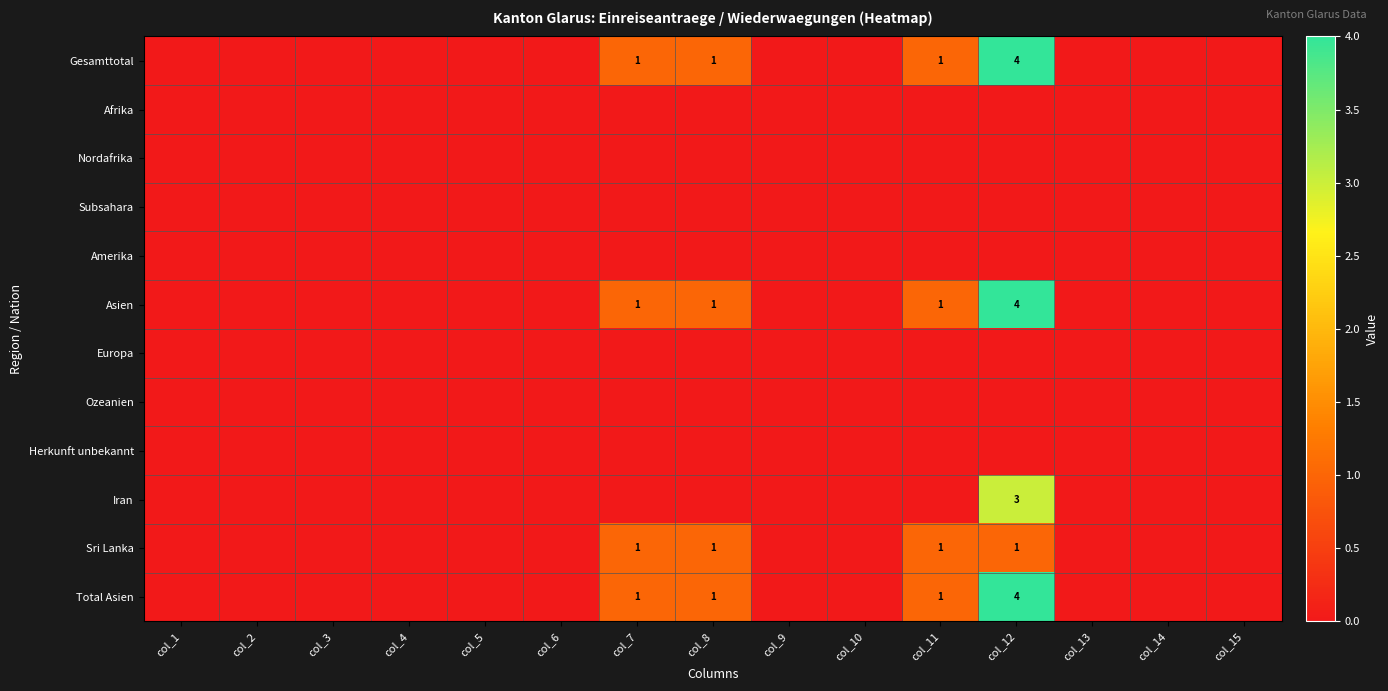

Which has a higher value, col_11 or col_15?

col_11